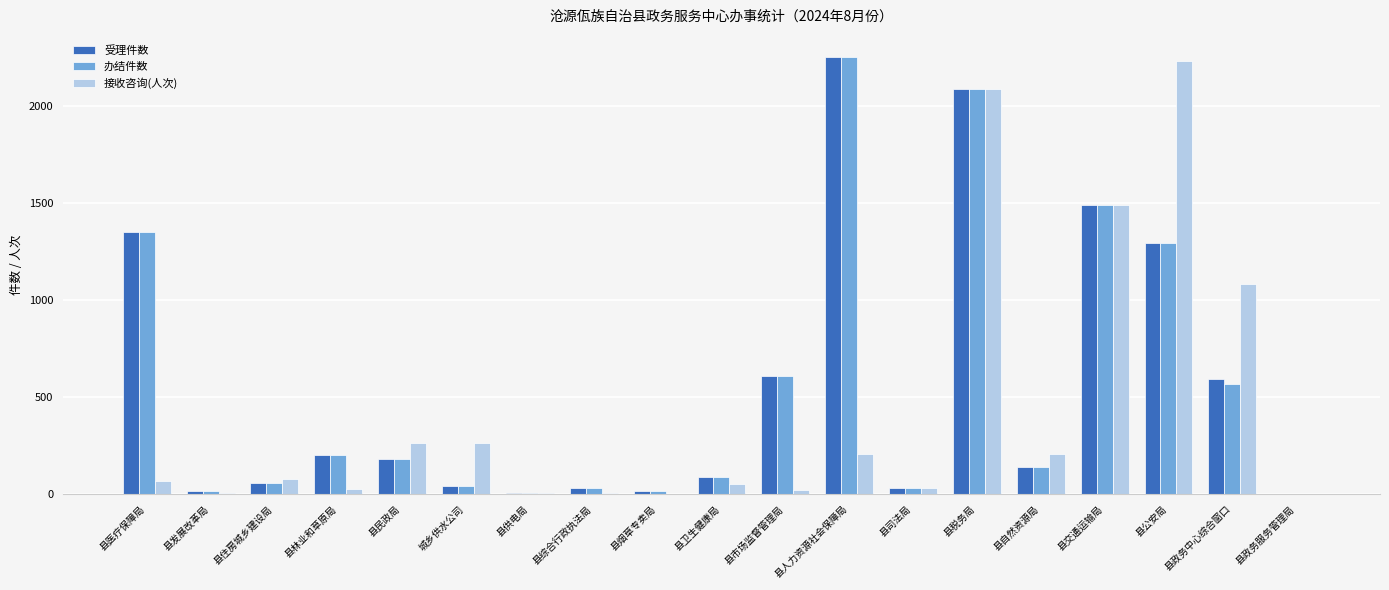

Between 县综合行政执法局 and 县政务中心综合窗口, which series saw the biggest shift?

接收咨询(人次)